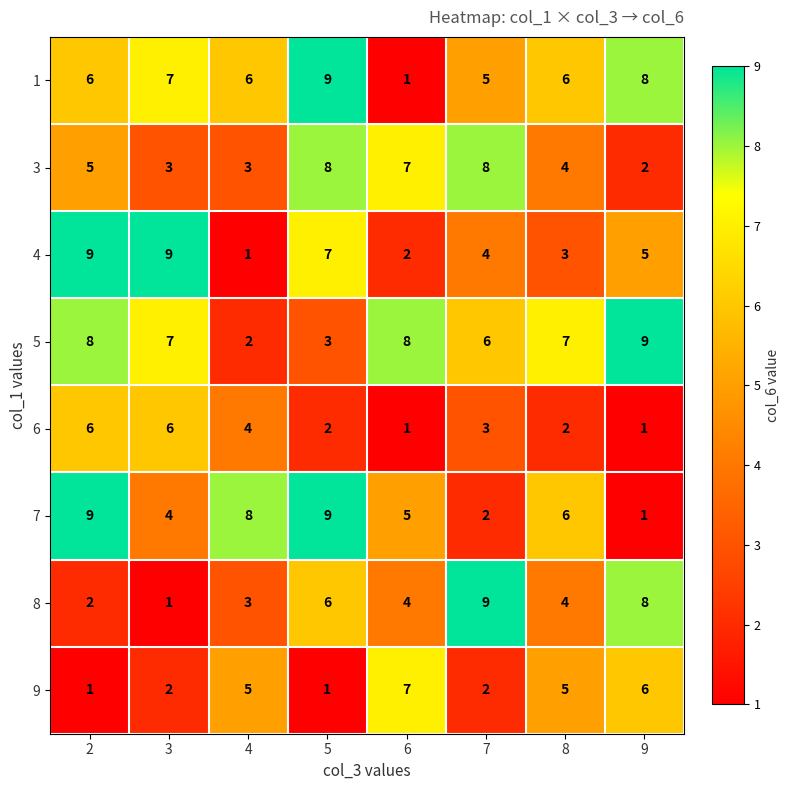

Is it true that 5 equals 10 at 8?

False